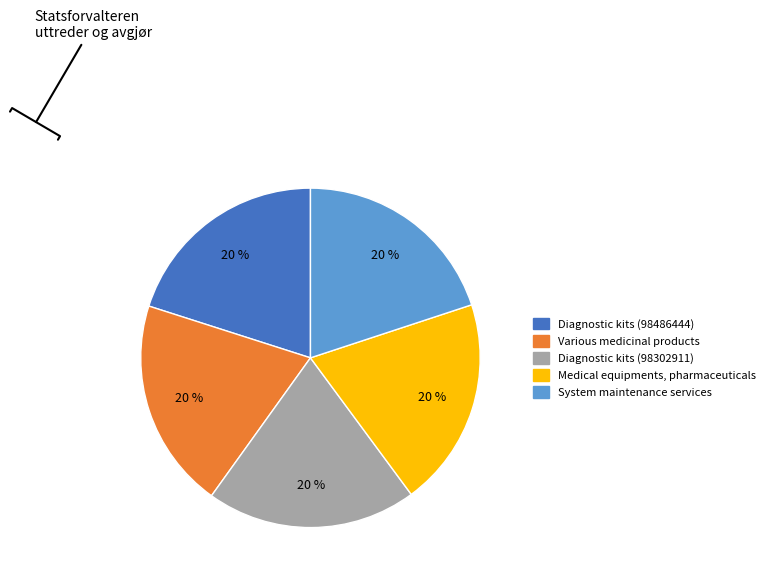

To the nearest percent, what is the average slice percentage?

20%